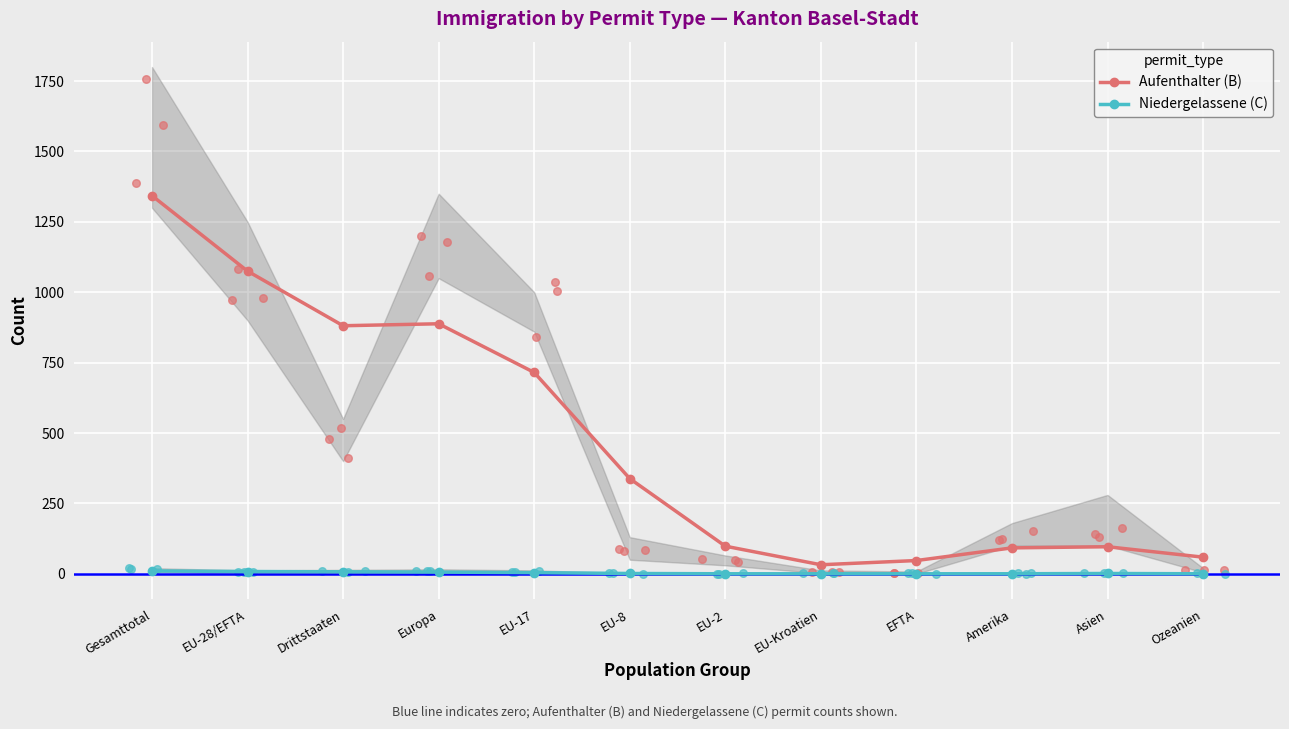

Which series has the widest spread of Y values?

Aufenthalter (B)